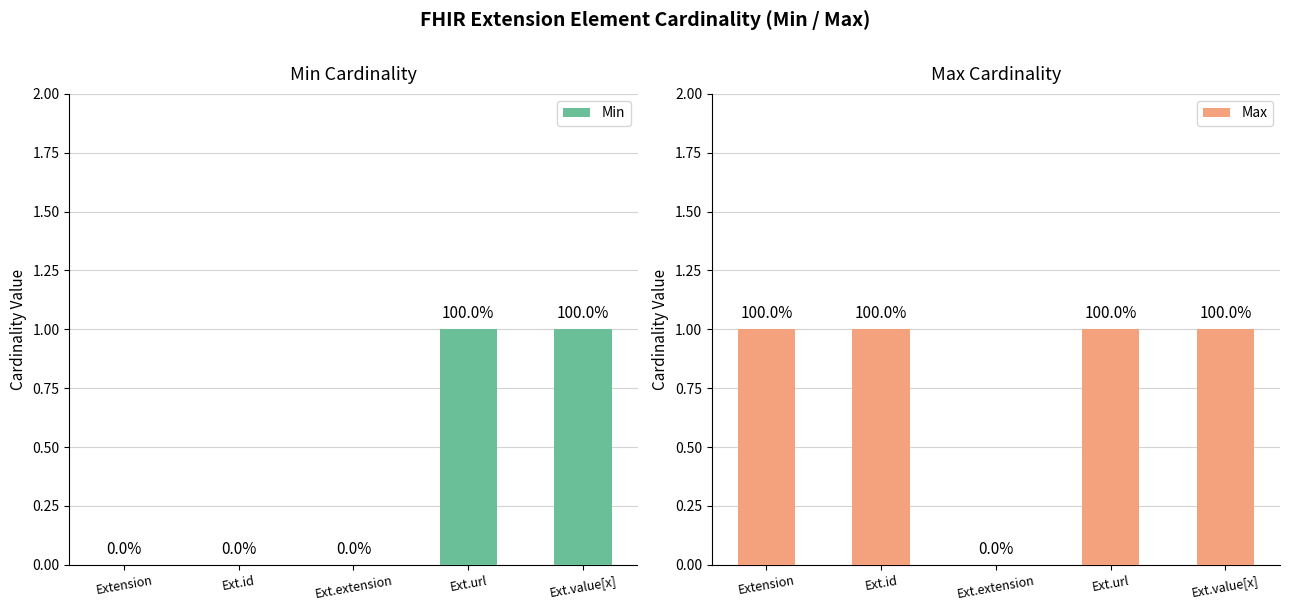

What is the sum of the Max values at Ext.value[x] and Ext.extension?

1